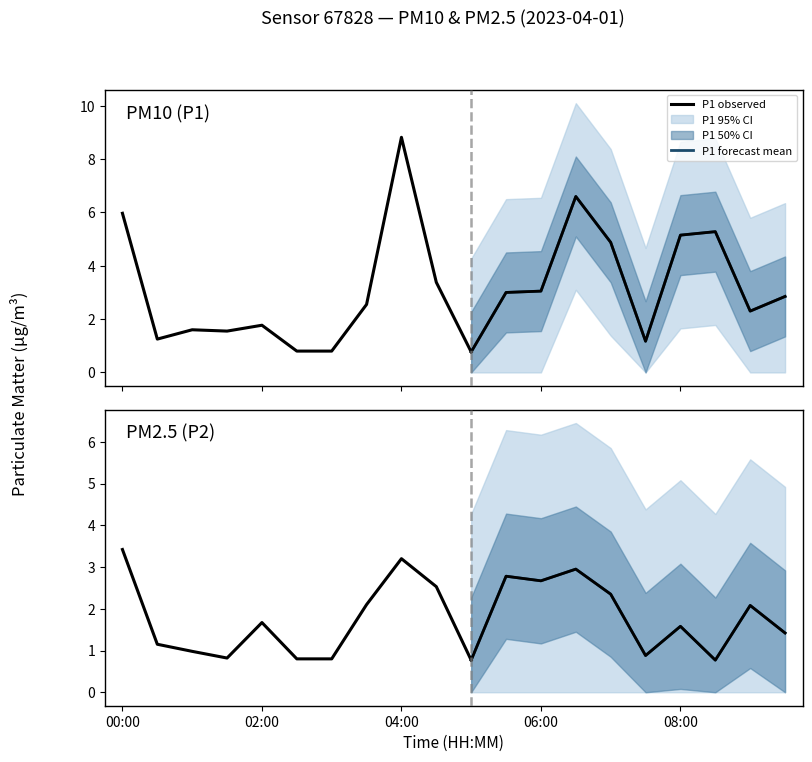

Is it true that P2 equals 3.4 at 00:00?

True